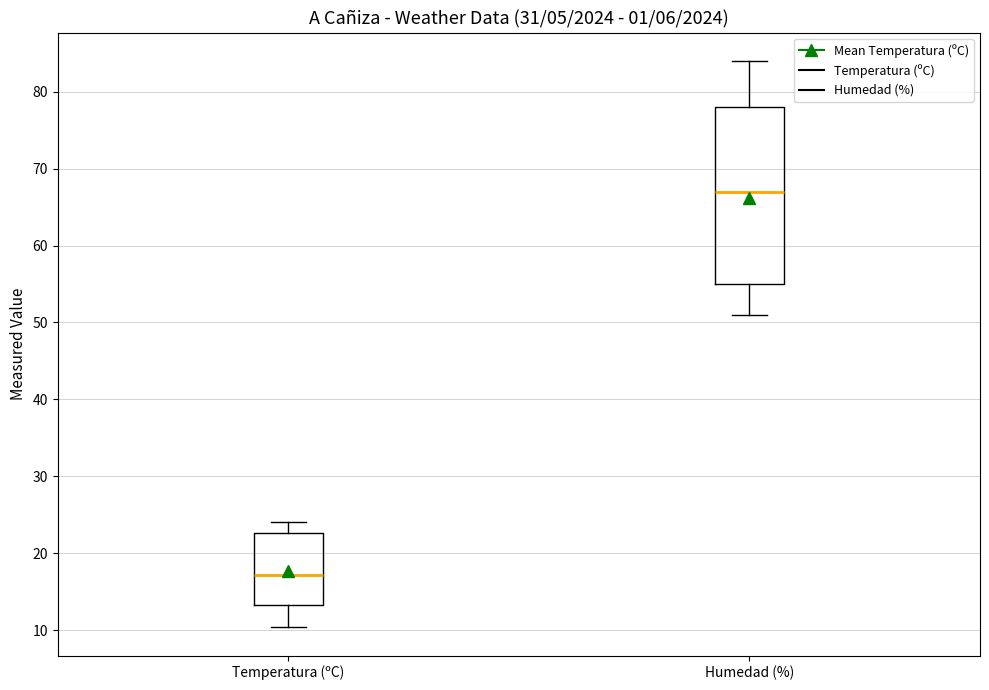

Reading left to right, transcribe this box plot: for each box, give where its median line is, the range the box spans, and where its two whiskers end, as read against the y-axis. The values are not printed on the chart, so give them approximately, as read against the axis.

Temperatura (ºC): median 17, box 13 to 23, whiskers 10 to 24
Humedad (%): median 67, box 55 to 78, whiskers 51 to 84